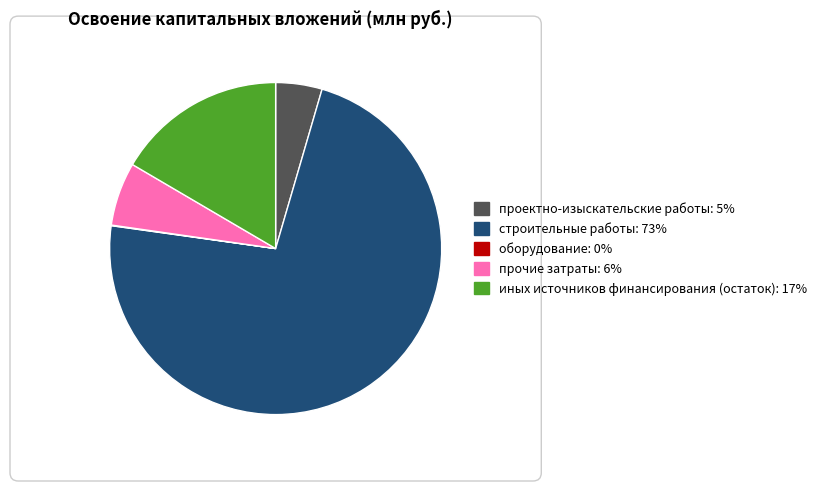

Do проектно-изыскательские работы and прочие затраты together represent more than half of the pie?

No